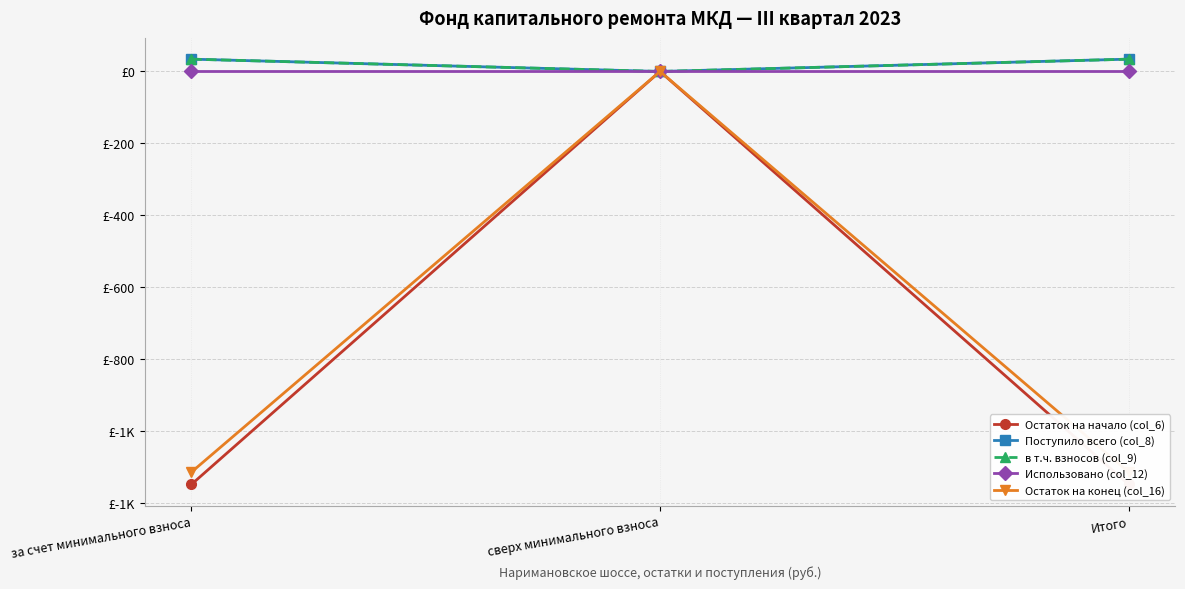

Between сверх минимального взноса and Итого, which is larger?

сверх минимального взноса